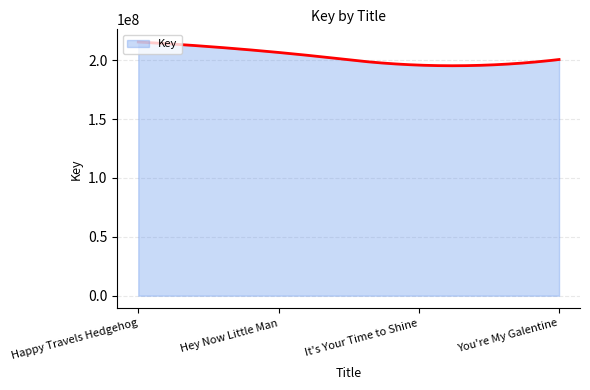

What is the greatest value displayed?

215474769.0